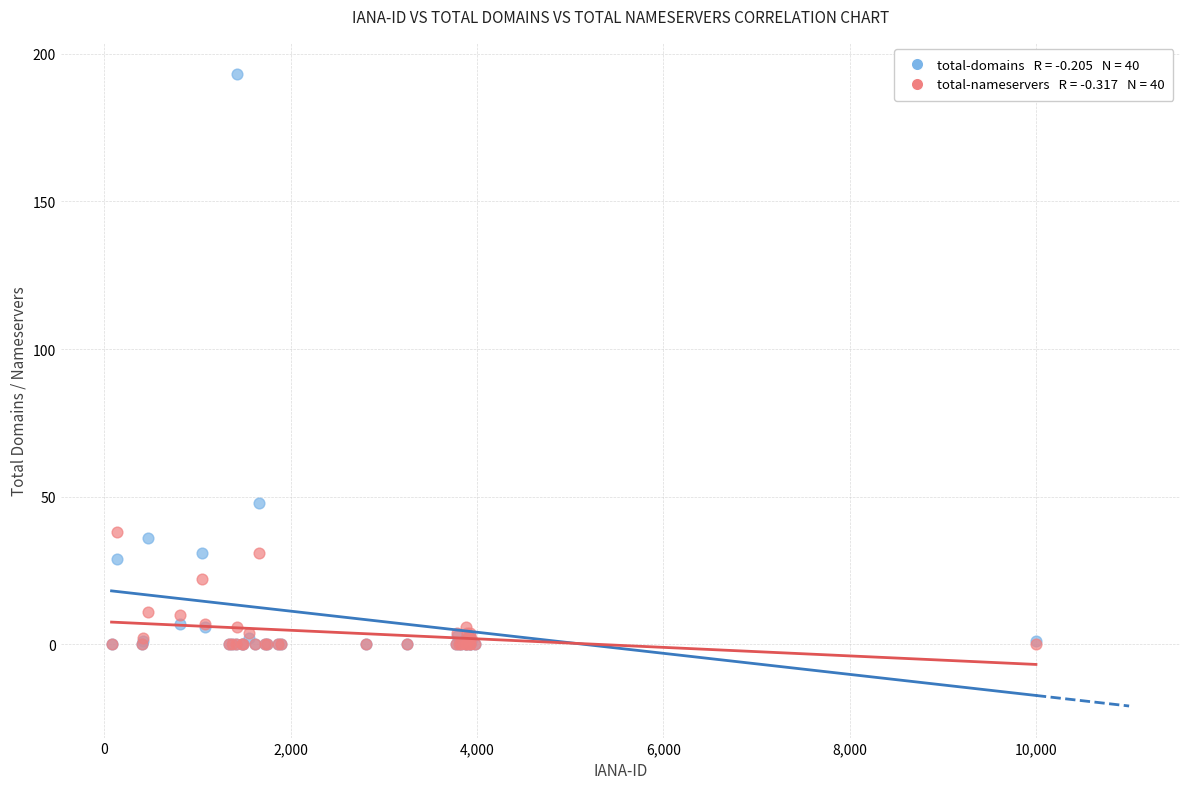

Across all series, what Y value is closest to 96?

48